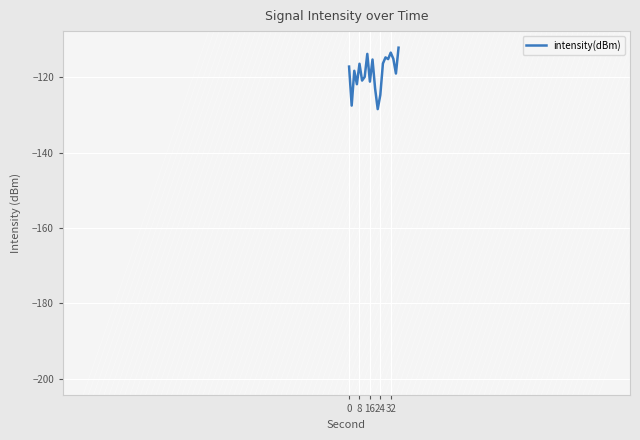

What is the maximum value shown in the chart?

-112.1